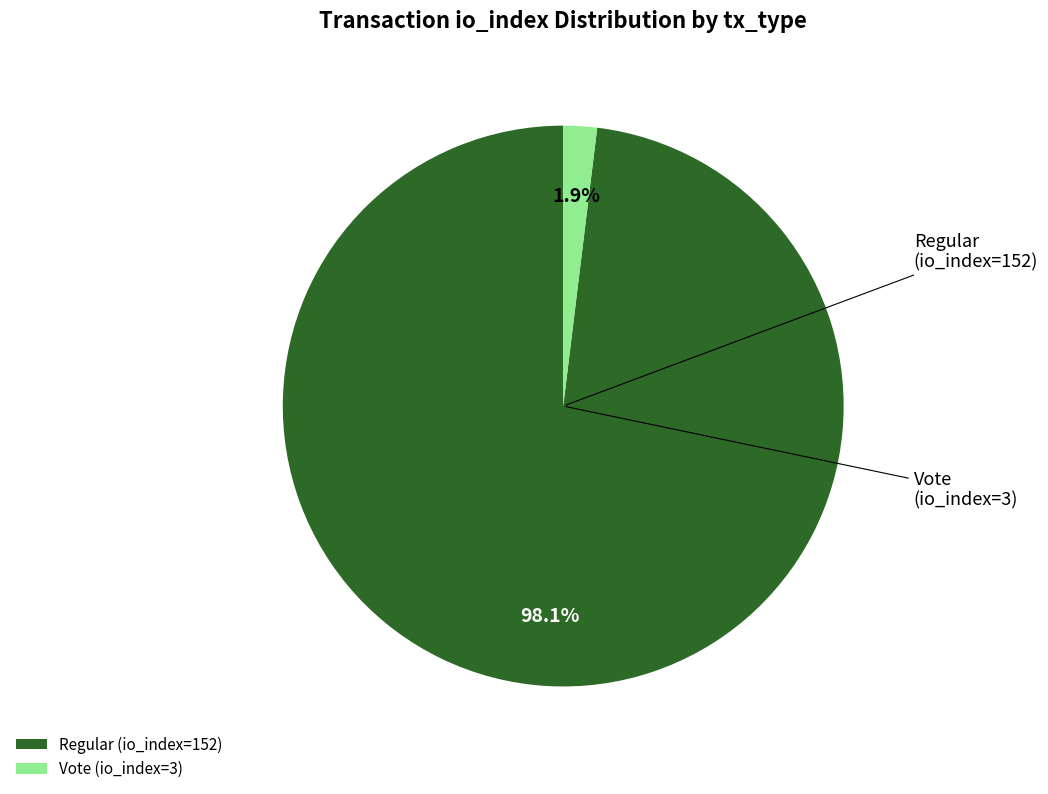

To the nearest percent, what is the average slice percentage?

50%